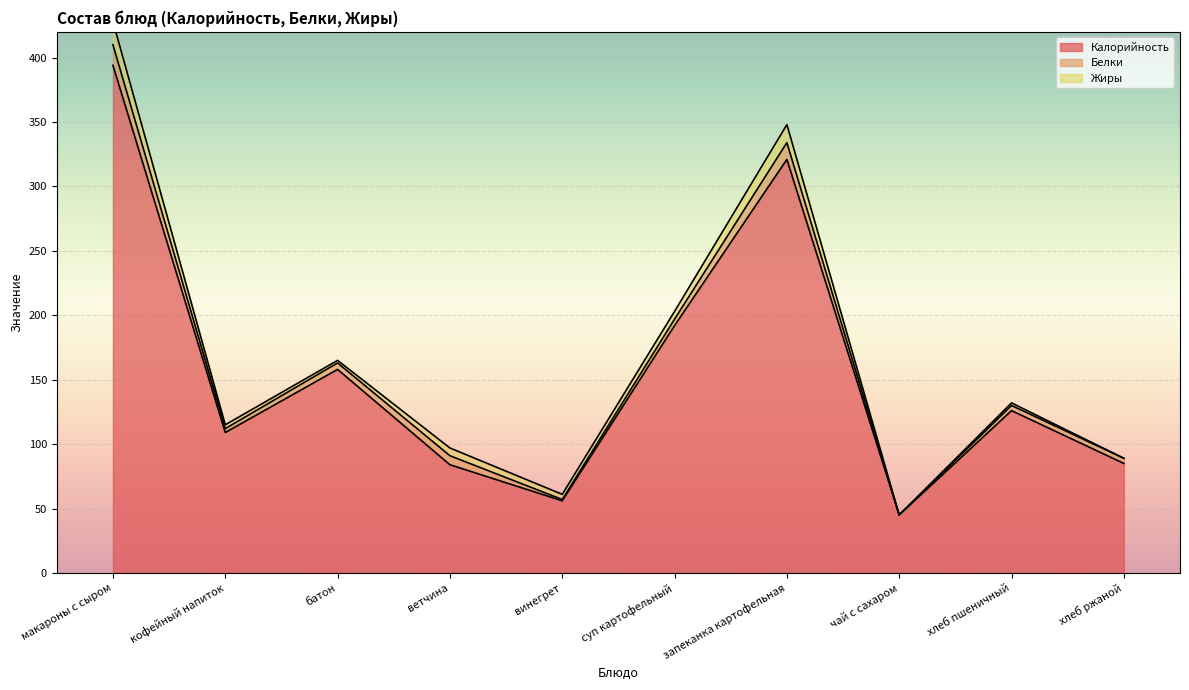

Reading right to left, transcribe all the data shown in this chart.

Калорийность: хлеб ржаной=85	хлеб пшеничный=126	чай с сахаром=45	запеканка картофельная=321	суп картофельный=192	винегрет=56	ветчина=84	батон=158	кофейный напиток=109	макароны с сыром=394
Белки: хлеб ржаной=4	хлеб пшеничный=4	чай с сахаром=0	запеканка картофельная=13	суп картофельный=5	винегрет=1	ветчина=7	батон=5	кофейный напиток=3	макароны с сыром=16
Жиры: хлеб ржаной=0	хлеб пшеничный=2	чай с сахаром=0	запеканка картофельная=14	суп картофельный=6	винегрет=4	ветчина=6	батон=2	кофейный напиток=3	макароны с сыром=18